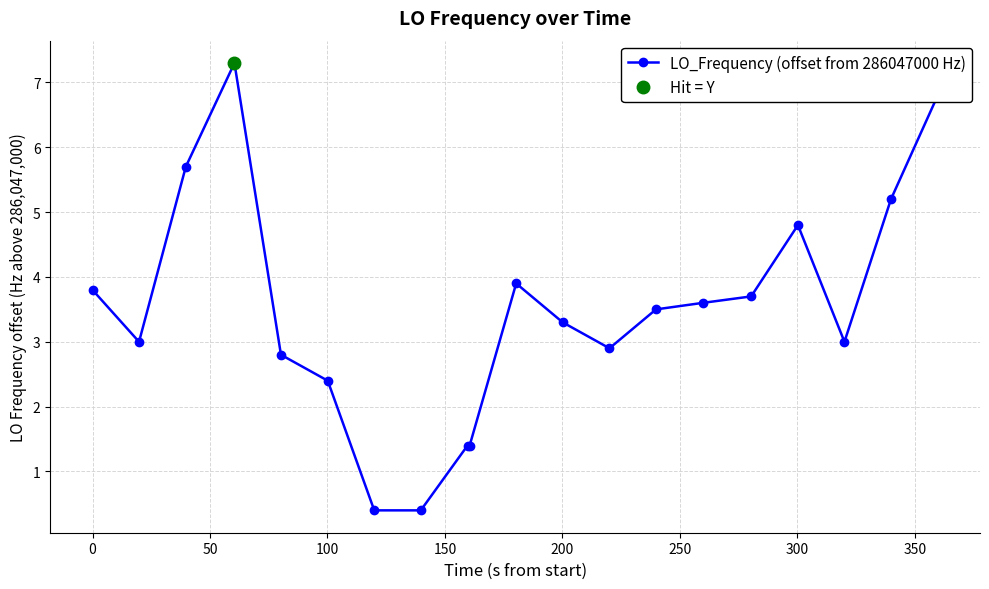

What is the minimum value for LO_Frequency (offset from 286047000 Hz)?

0.4